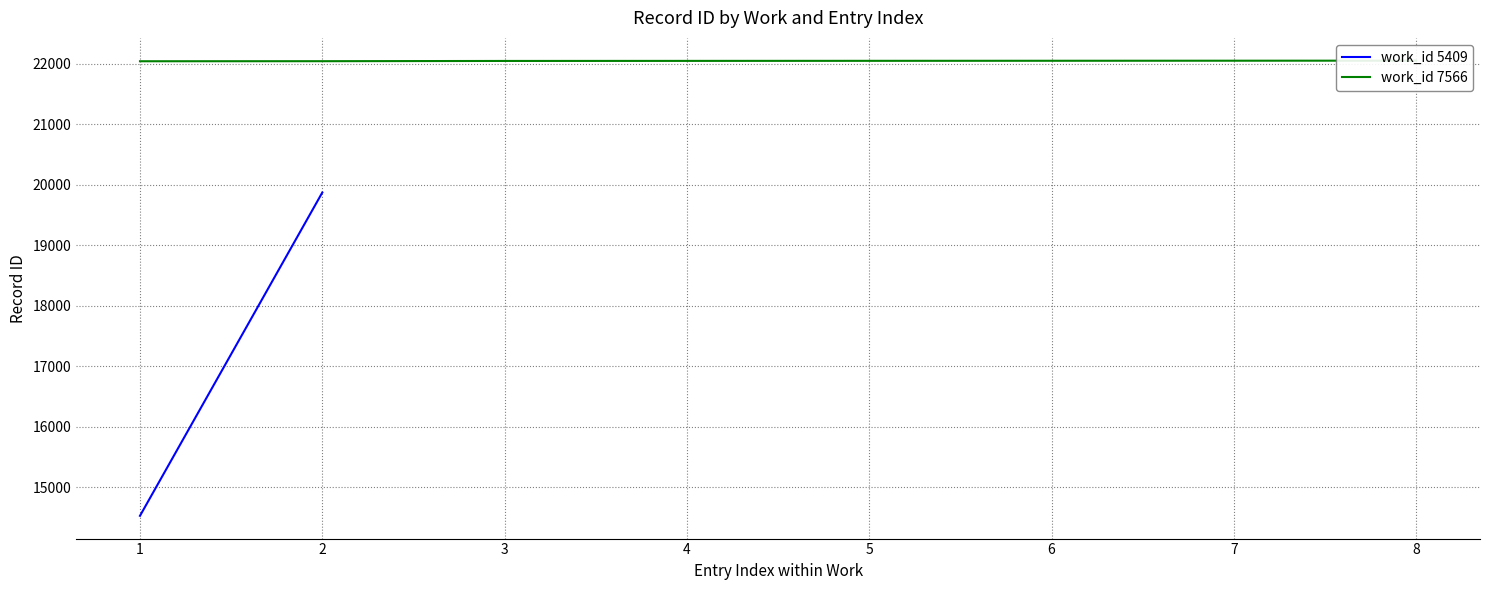

What is the value of the 7th point from the left?

22048